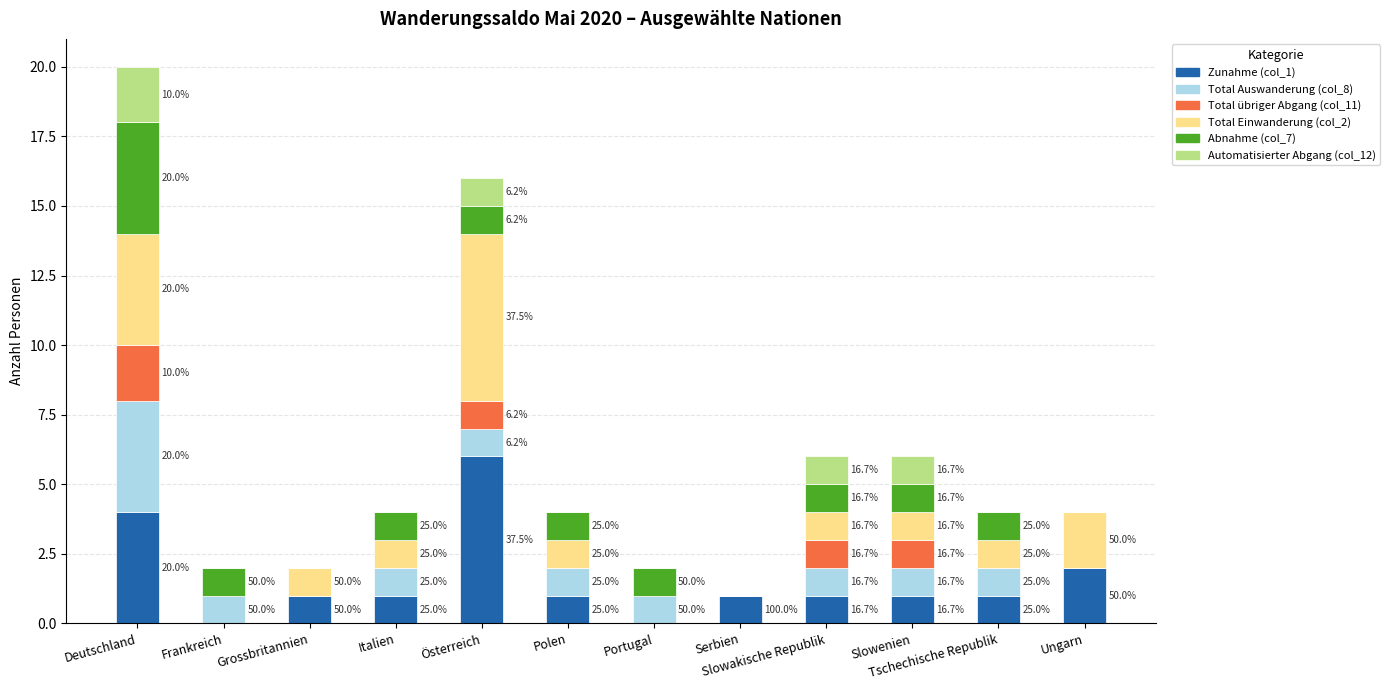

At which category is the sum across all series the highest?

Deutschland